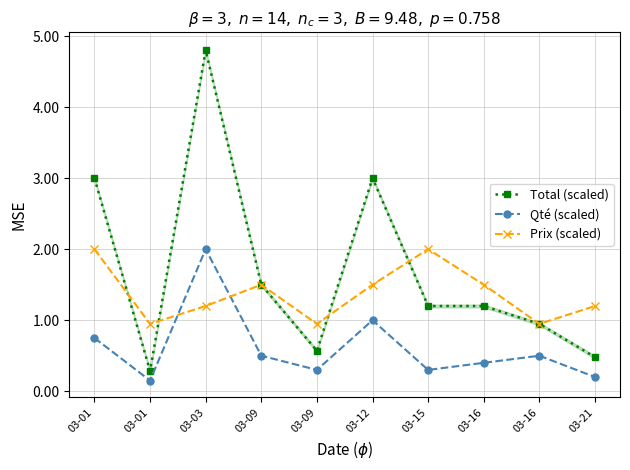

Is it true that Qté (scaled) equals 0.3 at 03-12?

False